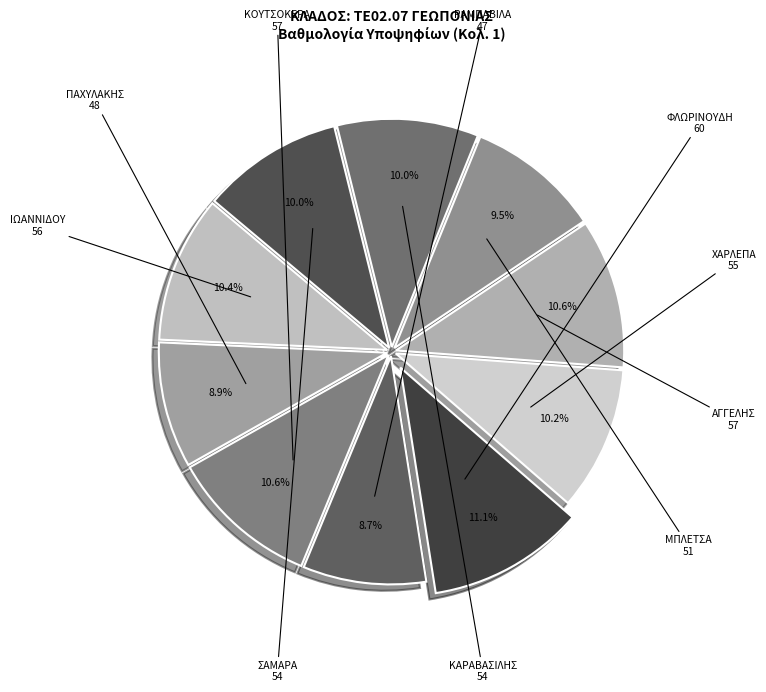

How many slices are in this pie chart?

10